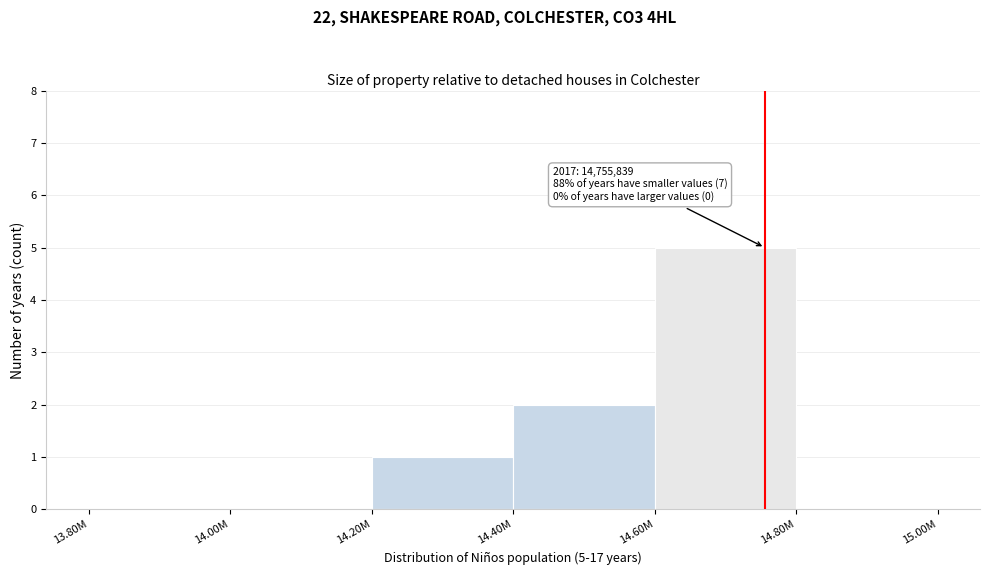

Reading left to right, list all the values displayed in this chart.

13.80M=0	14.00M=0	14.20M=1	14.40M=2	14.60M=5	14.80M=0